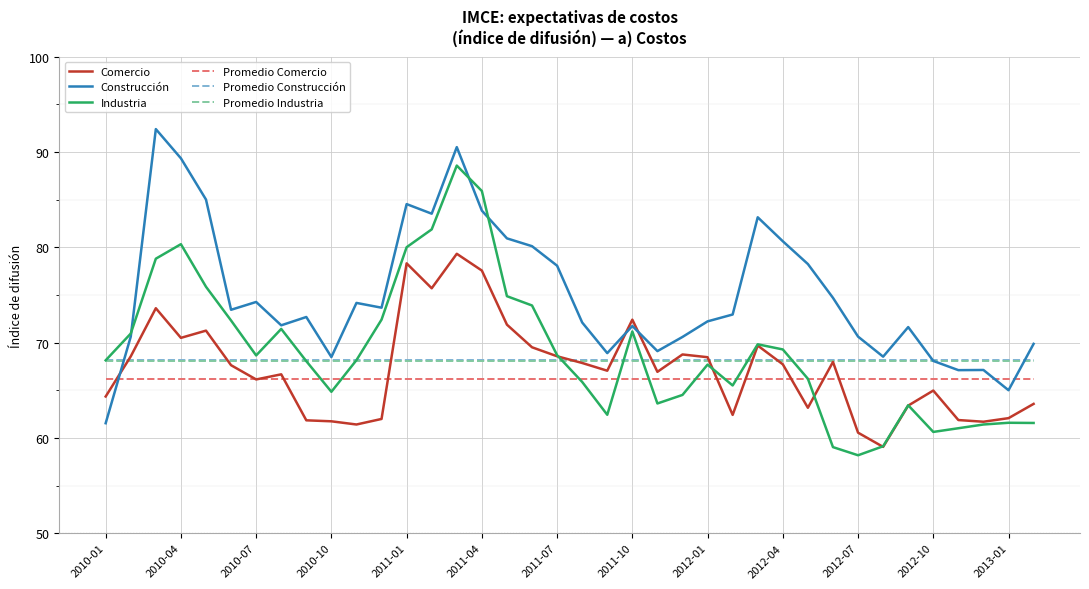

Which series has the largest total across all categories?

Construcción